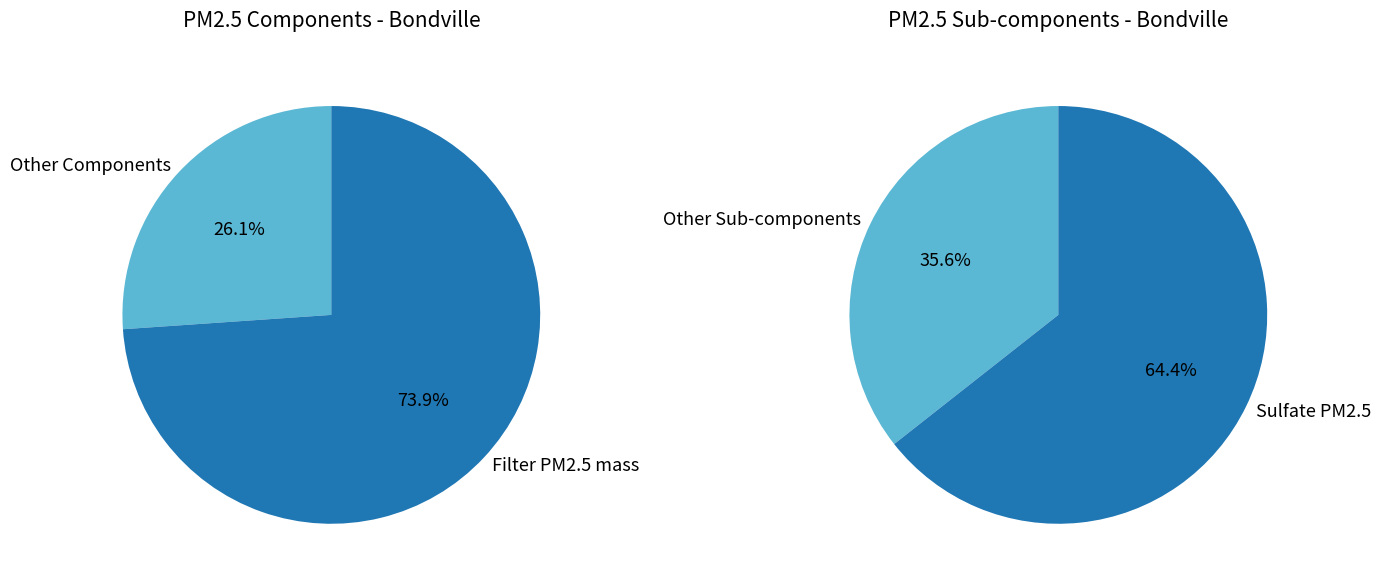

Is Equivalent BC PM2.5 the majority of the pie?

No